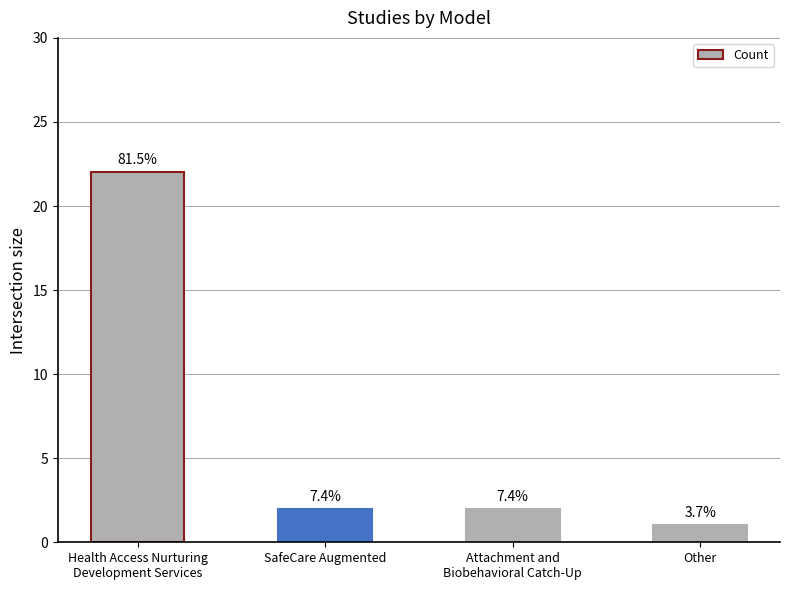

Reading right to left, what are all the values shown in this chart?

1	2	2	22